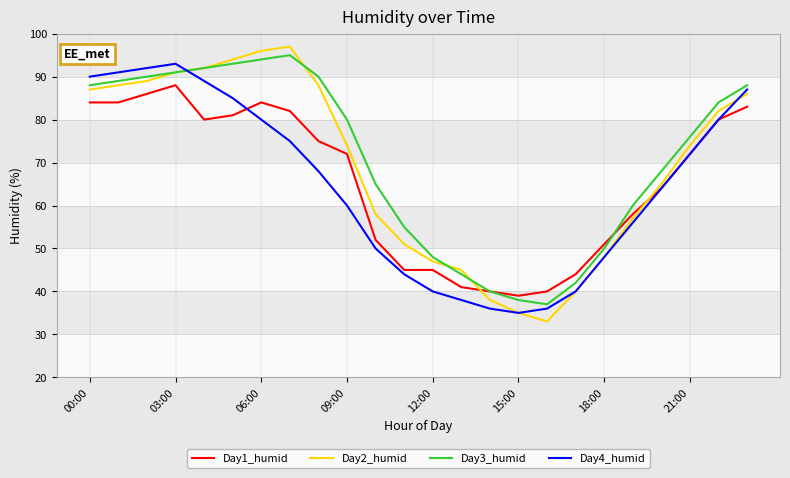

Which series has the largest range (max minus min)?

Day2_humid